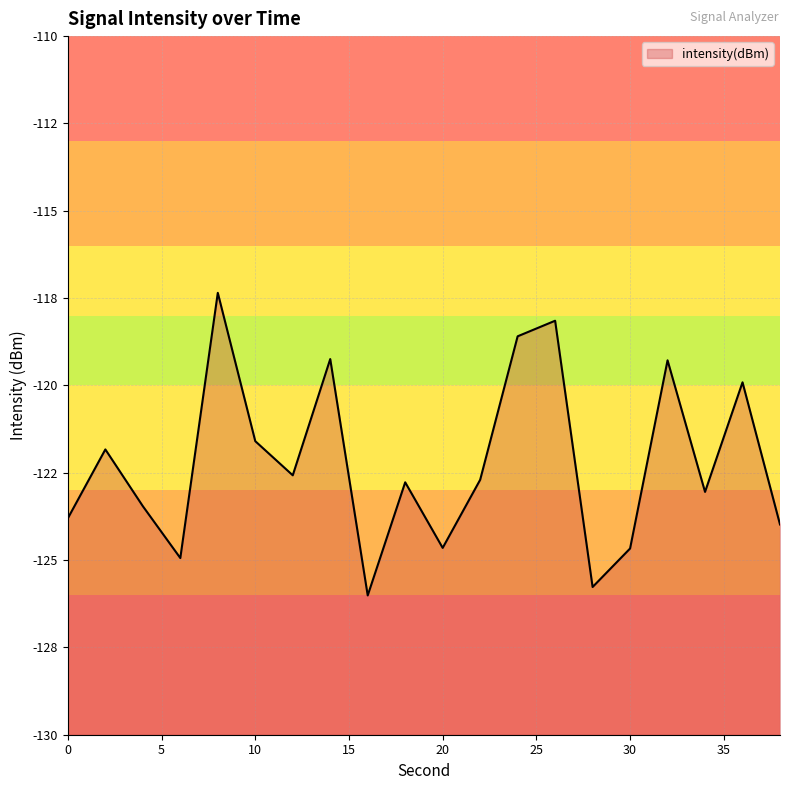

Which label corresponds to the smallest value in the chart?

16